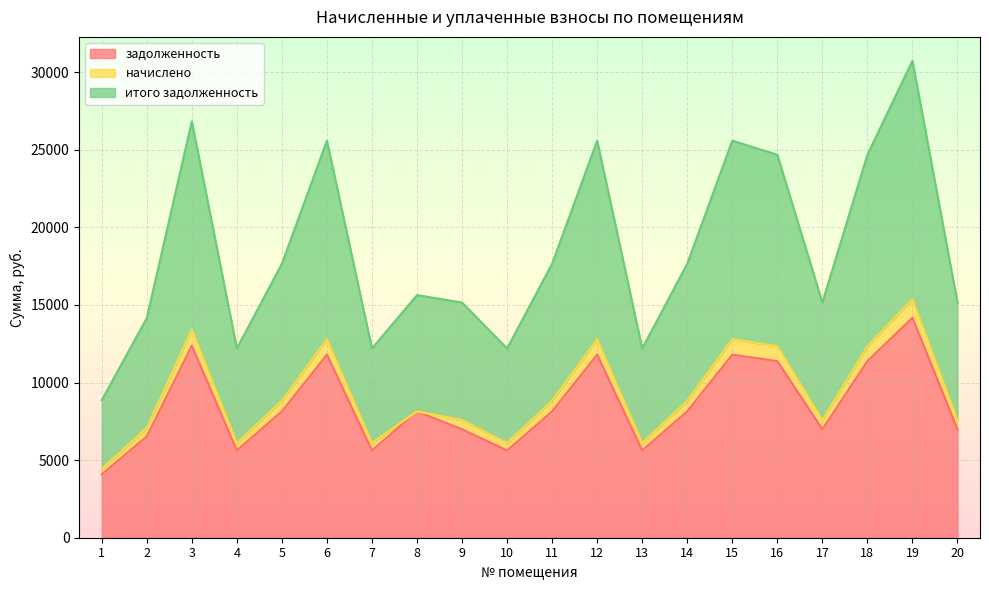

Which series has the widest spread of values?

итого задолженность